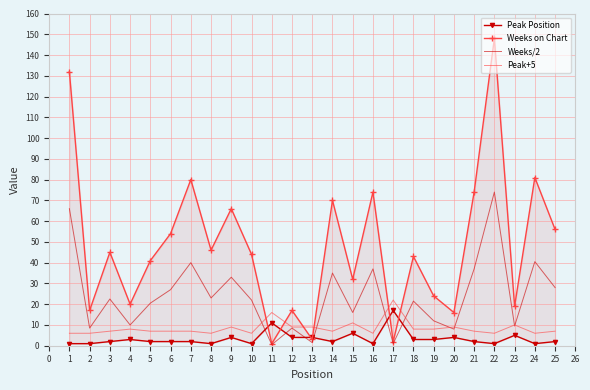

Reading left to right, extract all data points from this chart.

Peak Position: 1.0	1.0	2.0	3.0	2.0	2.0	2.0	1.0	4.0	1.0	11.0	4.0	4.0	2.0	6.0	1.0	17.0	3.0	3.0	4.0	2.0	1.0	5.0	1.0	2.0
Weeks on Chart: 132.0	17.0	45.0	20.0	41.0	54.0	80.0	46.0	66.0	44.0	1.0	17.0	3.0	70.0	32.0	74.0	2.0	43.0	24.0	16.0	74.0	148.0	19.0	81.0	56.0
Weeks/2: 66.0	8.5	22.5	10.0	20.5	27.0	40.0	23.0	33.0	22.0	0.5	8.5	1.5	35.0	16.0	37.0	1.0	21.5	12.0	8.0	37.0	74.0	9.5	40.5	28.0
Peak+5: 6.0	6.0	7.0	8.0	7.0	7.0	7.0	6.0	9.0	6.0	16.0	9.0	9.0	7.0	11.0	6.0	22.0	8.0	8.0	9.0	7.0	6.0	10.0	6.0	7.0